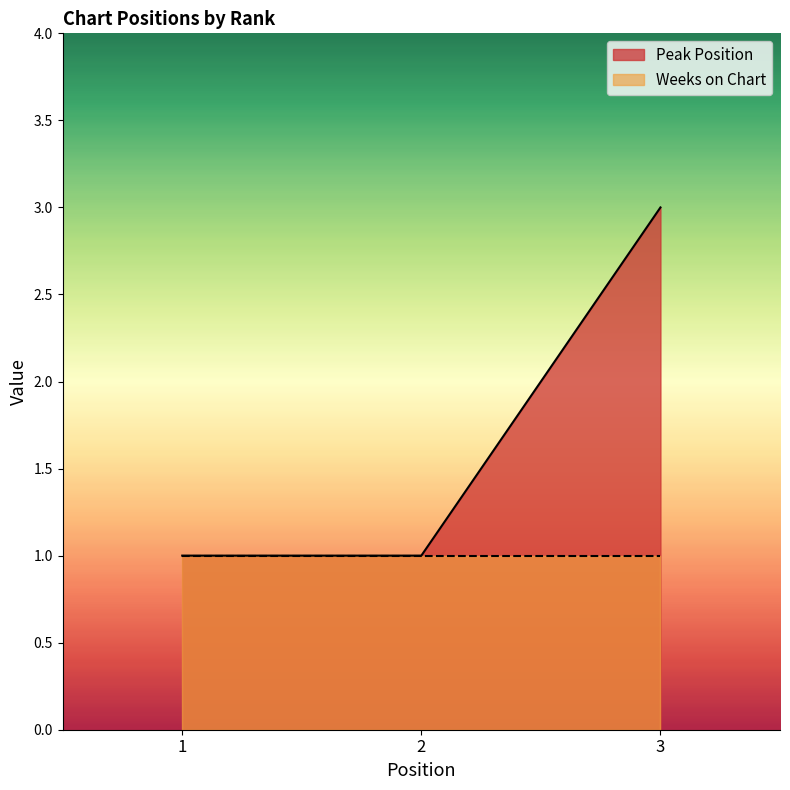

What is the change in value from 2 to 3?

+2